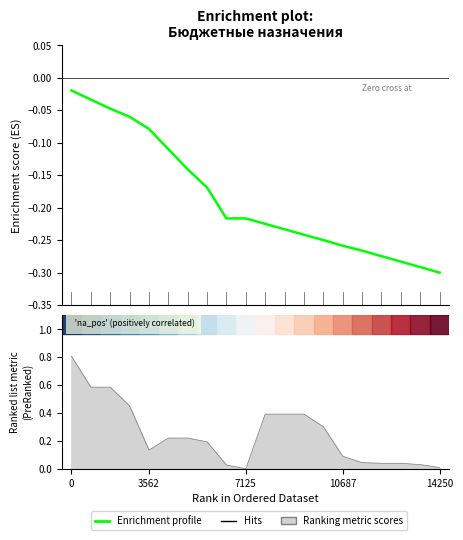

True or false: there are more than 1 points higher than both neighbors.

False